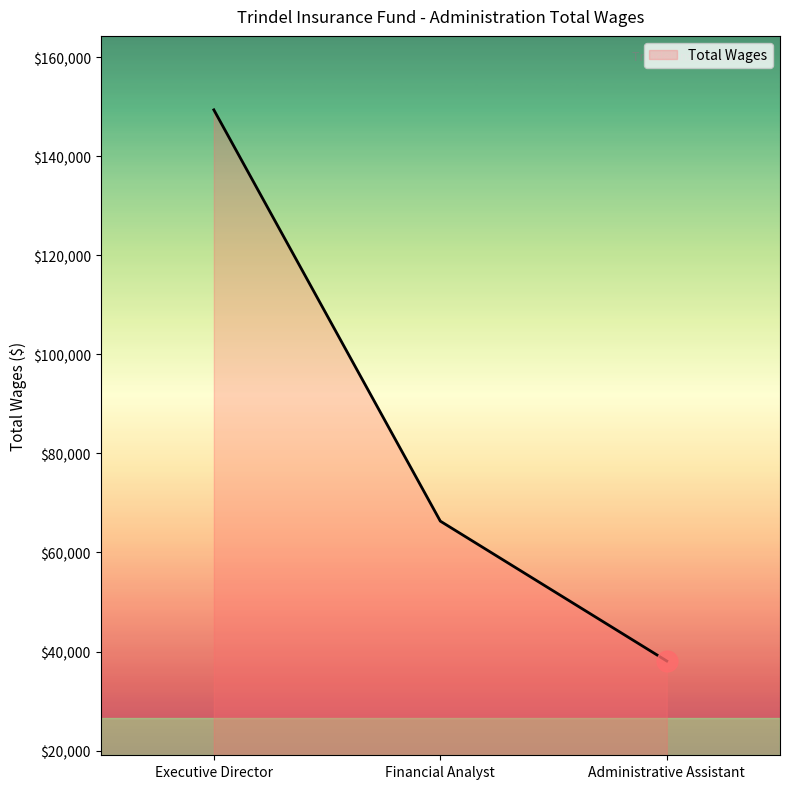

True or false: the data shows 55282 at Administrative Assistant.

False